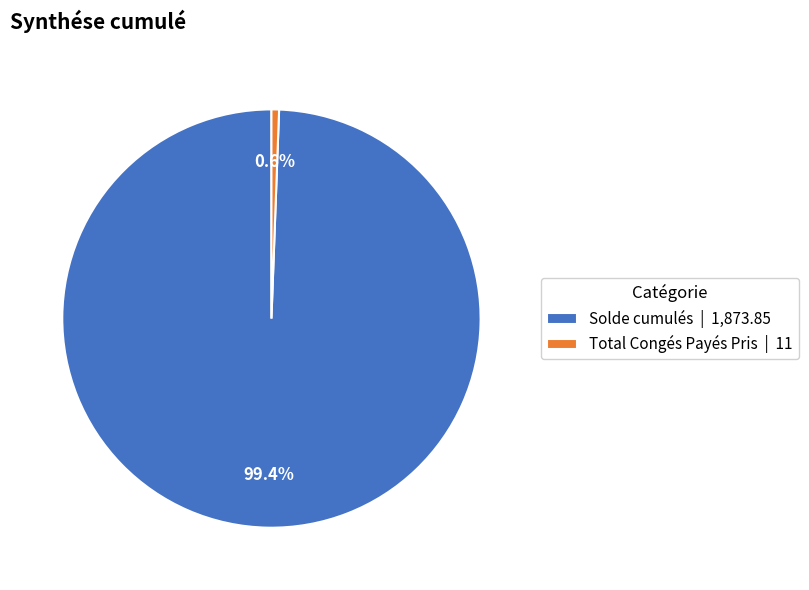

To the nearest percent, what is the difference between the largest and smallest slice percentages?

99%